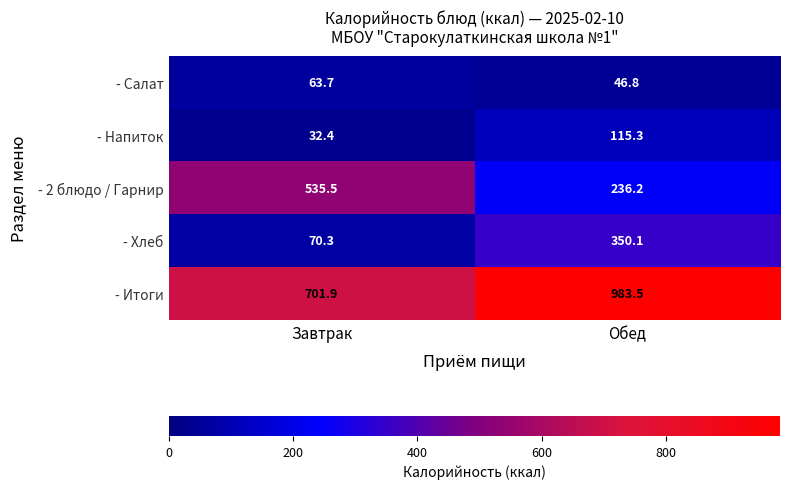

What is the total value across all series at Обед?

1731.9